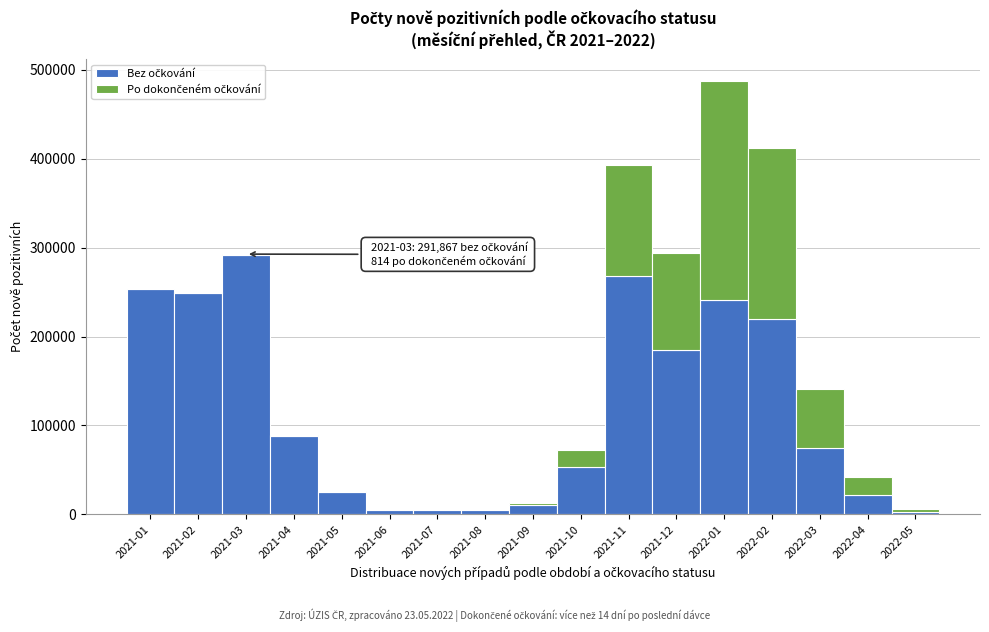

At which category is the sum across all series the highest?

2022-01